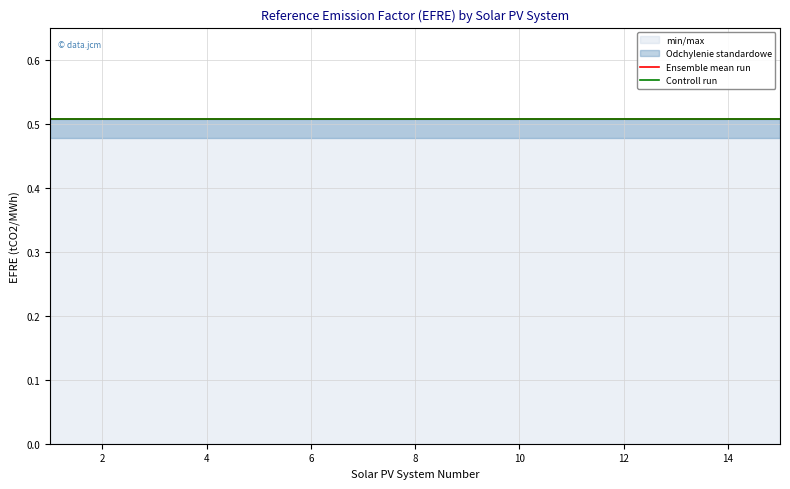

List the series in order of their peak value, highest first.

min/max, Ensemble mean run, Controll run, std_dev